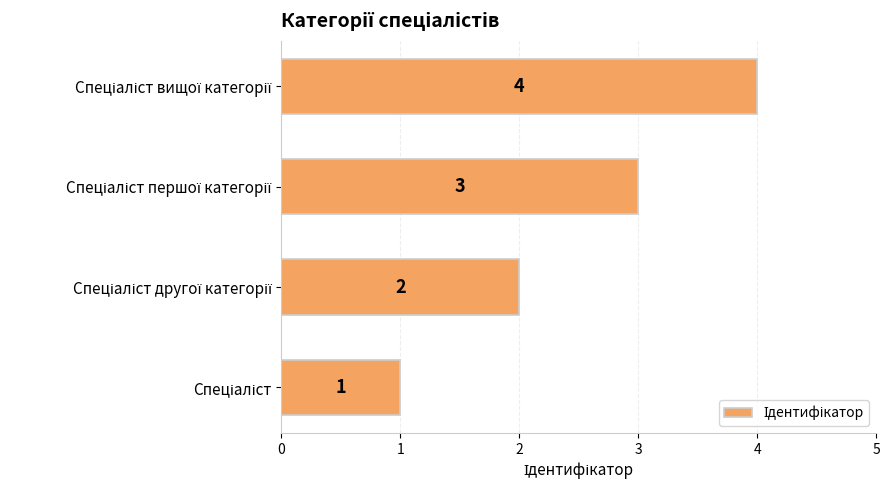

What is the maximum value shown in the chart?

4